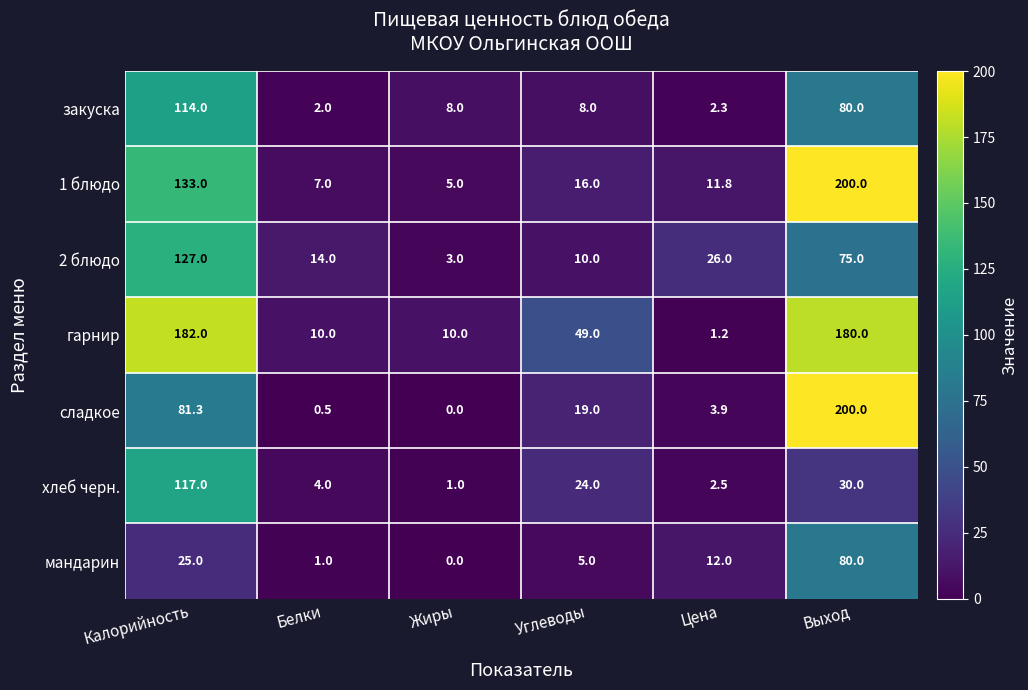

How many data points does each series have?

6